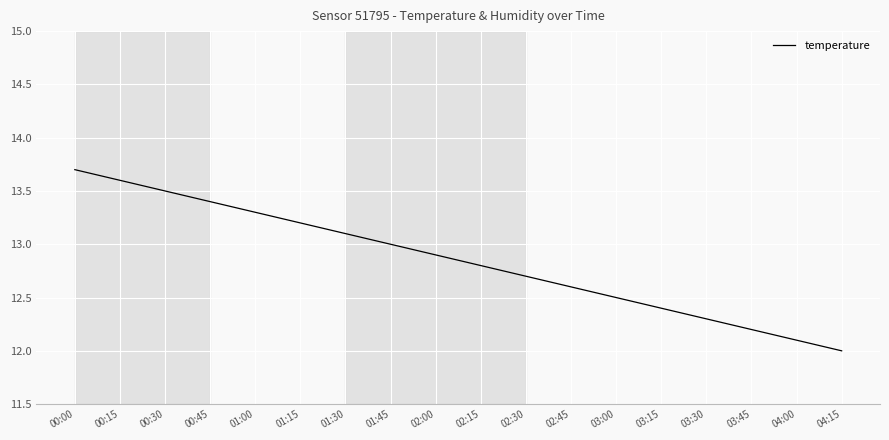

Rank the categories by value from lowest to highest.

04:15, 04:00, 03:45, 03:30, 03:15, 03:00, 02:45, 02:30, 02:15, 02:00, 01:45, 01:30, 01:15, 01:00, 00:45, 00:30, 00:15, 00:00